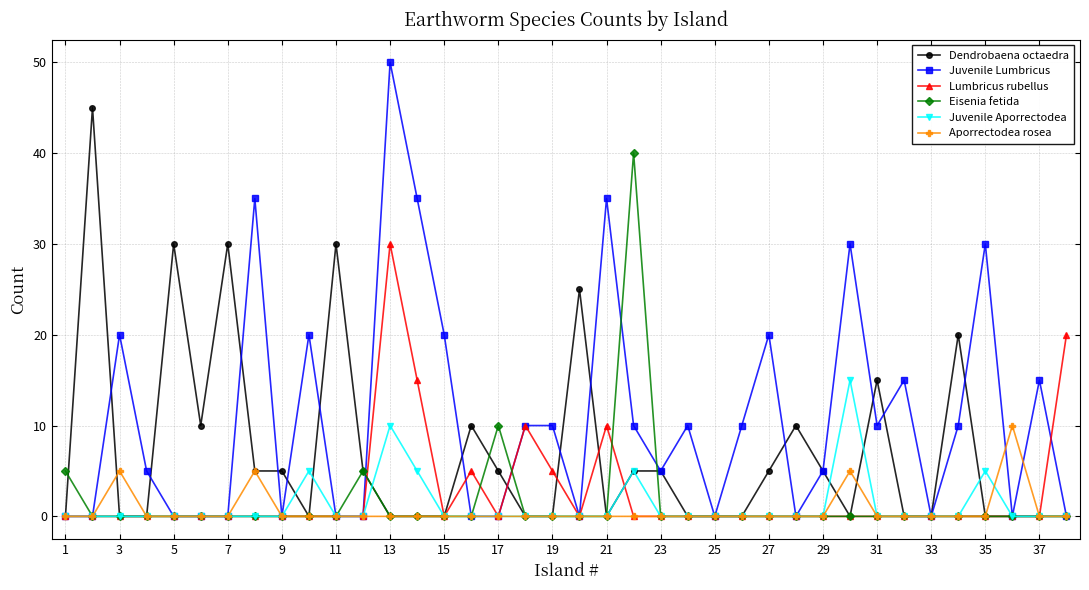

What is the value of the Dendrobaena octaedra point at the 5th from the left?

30